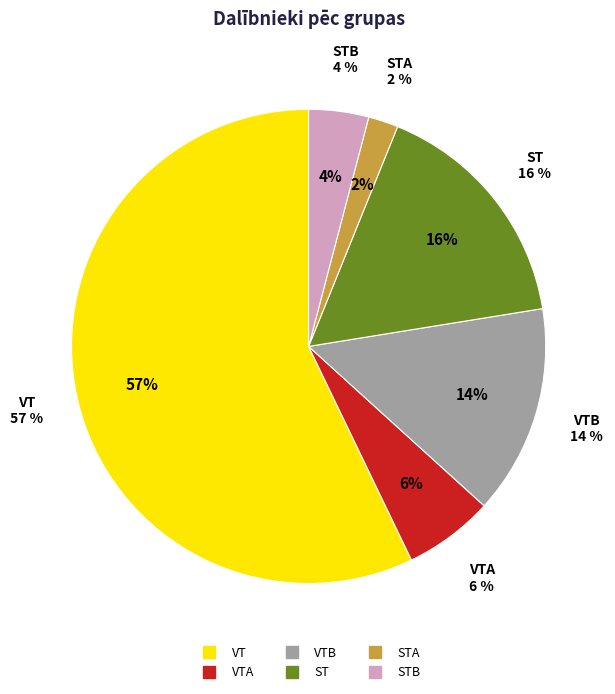

Is there a majority slice in this chart?

Yes